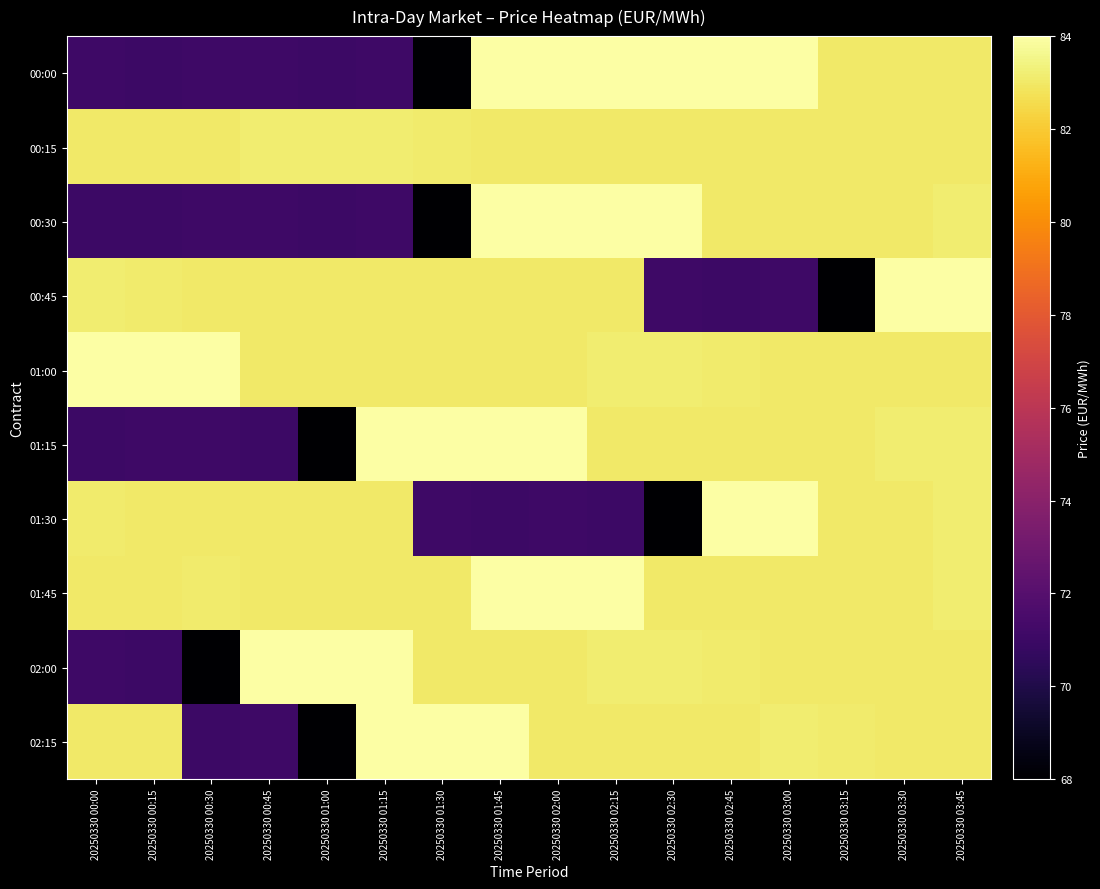

What is the difference between the highest and lowest values at 20250330 00:30?

16.0